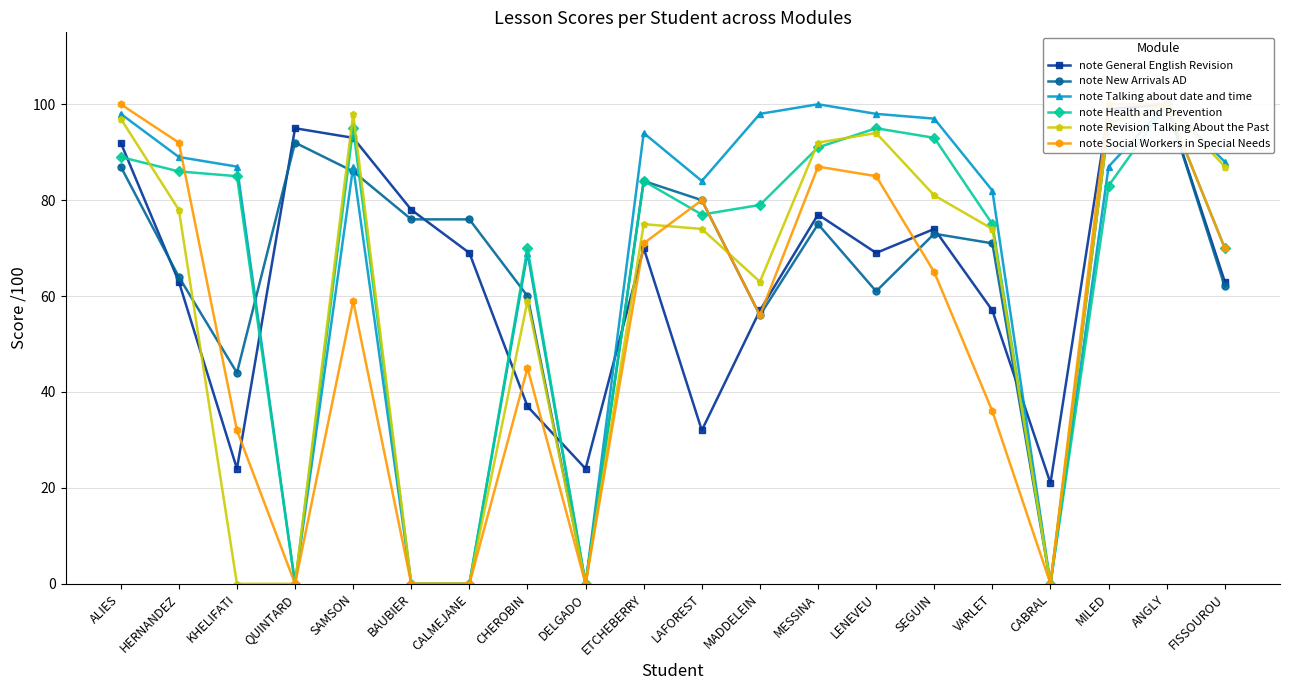

Reading right to left, extract all data points from this chart.

note General English Revision: 63	100	99	21	57	74	69	77	57	32	70	24	37	69	78	93	95	24	63	92
note New Arrivals AD: 62	100	96	0	71	73	61	75	56	80	84	0	60	76	76	86	92	44	64	87
note Talking about date and time: 88	100	87	0	82	97	98	100	98	84	94	0	69	0	0	87	0	87	89	98
note Health and Prevention: 70	100	83	0	75	93	95	91	79	77	84	0	70	0	0	95	0	85	86	89
note Revision Talking About the Past: 87	100	96	0	74	81	94	92	63	74	75	0	59	0	0	98	0	0	78	97
note Social Workers in Special Needs: 70	100	100	0	36	65	85	87	56	80	71	0	45	0	0	59	0	32	92	100